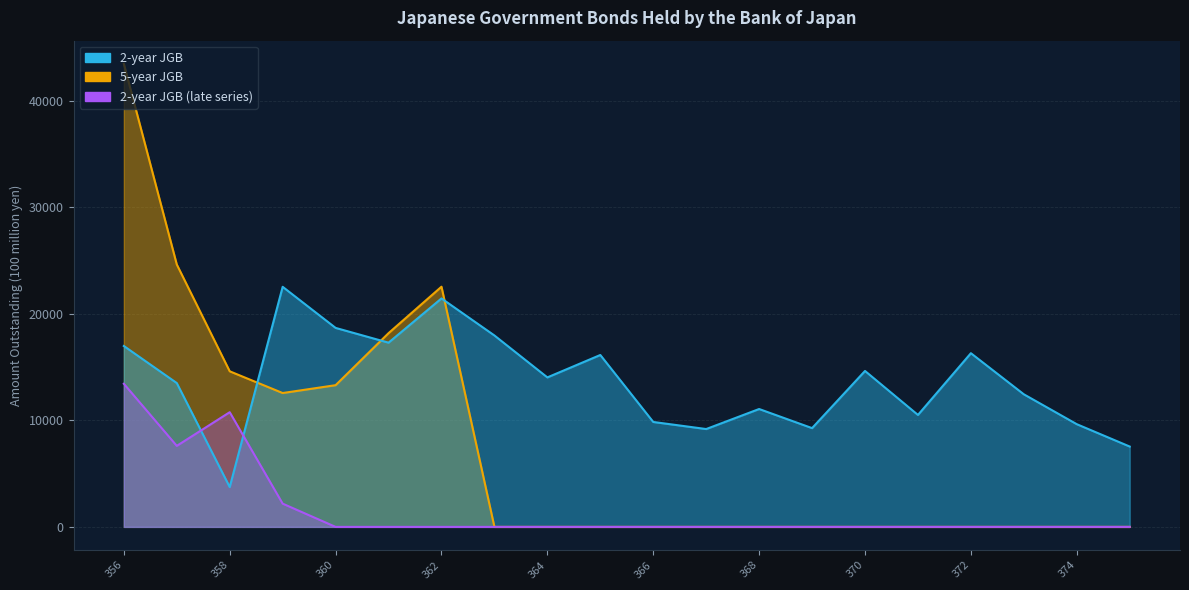

How many categories are shown in the chart?

20